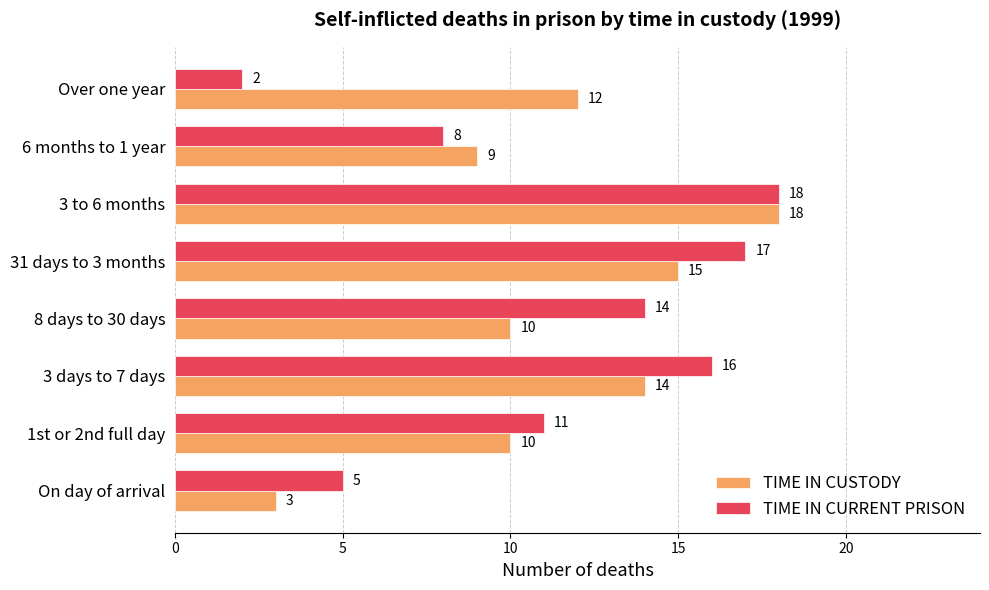

List the labels in order of TIME IN CURRENT PRISON value, smallest first.

Over one year, On day of arrival, 6 months to 1 year, 1st or 2nd full day, 8 days to 30 days, 3 days to 7 days, 31 days to 3 months, 3 to 6 months